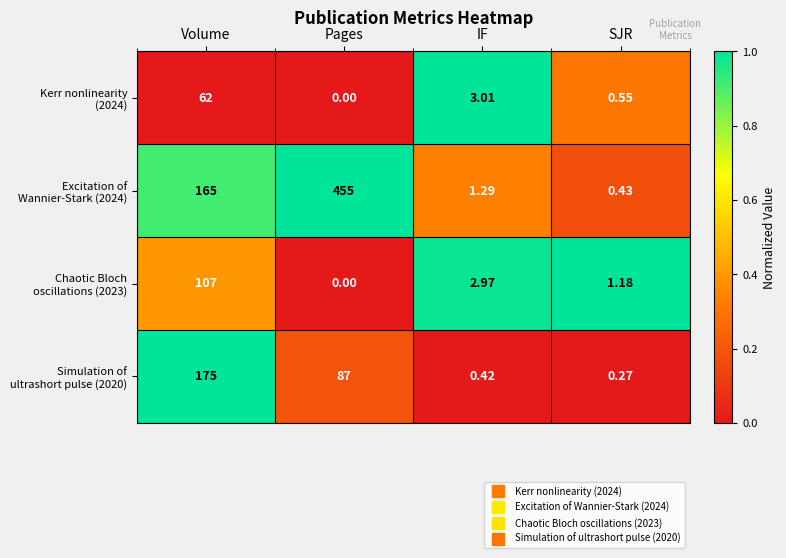

What is the spread (max minus min) of values at SJR?

0.9